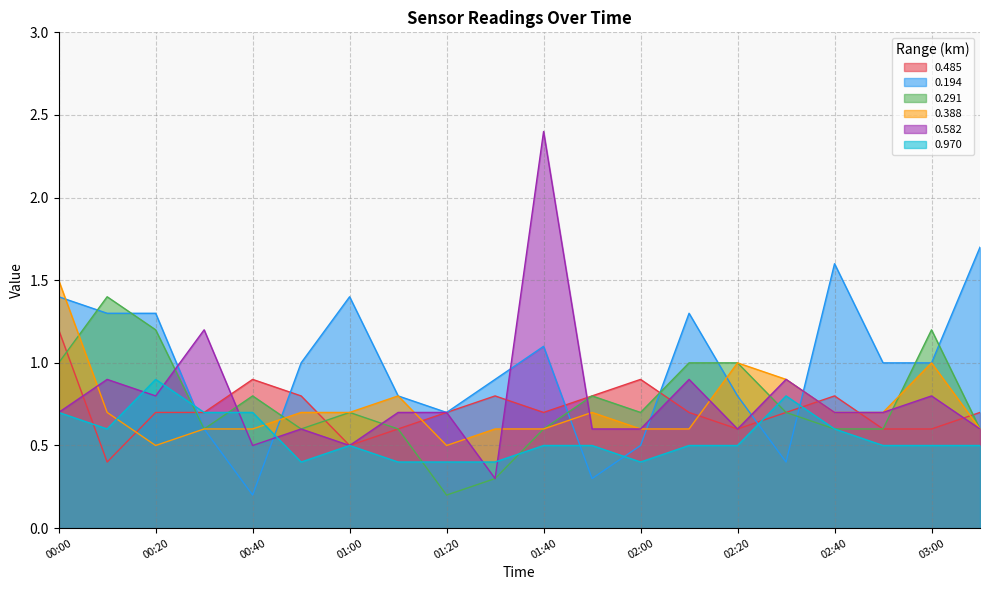

True or false: 0.970 and 0.582 cross at least once.

True